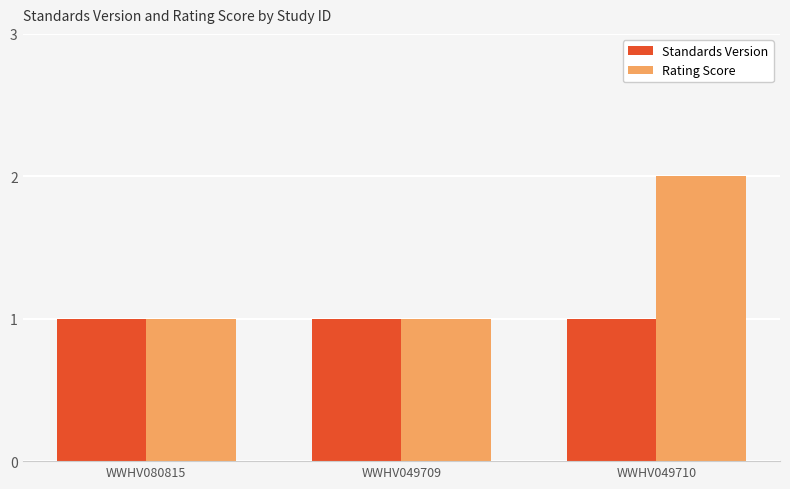

At which category is the sum across all series the highest?

WWHV049710